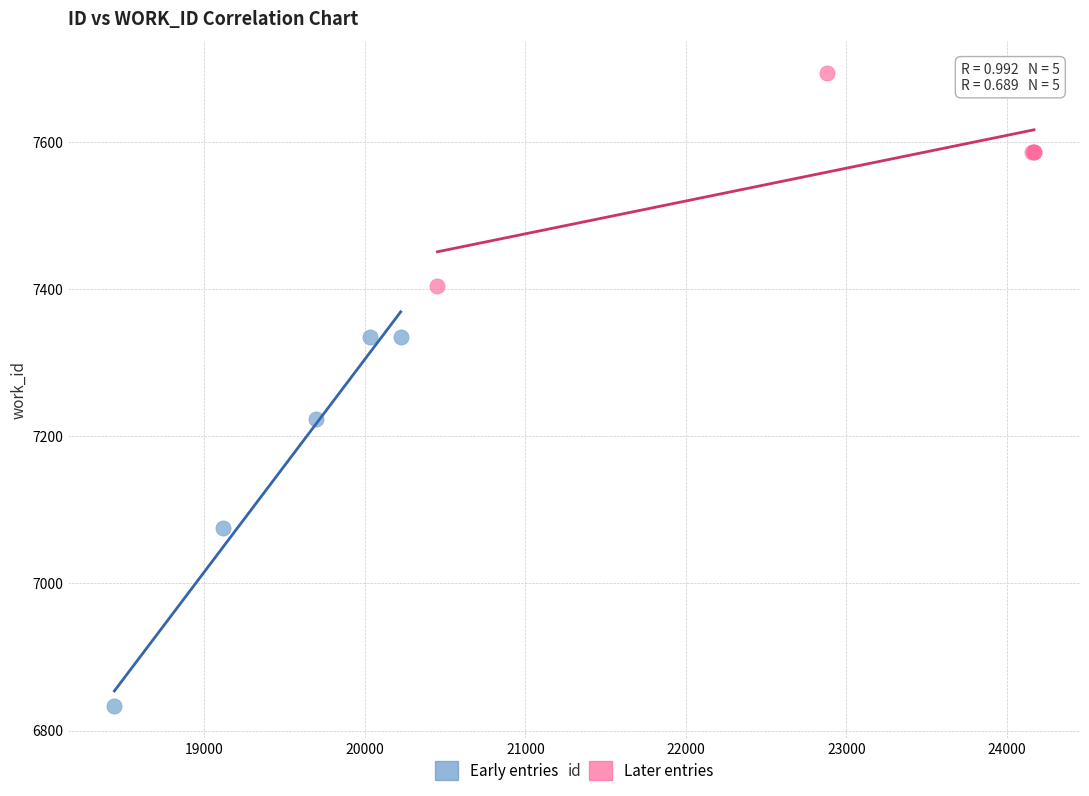

Which series contains the lowest Y value?

Early entries